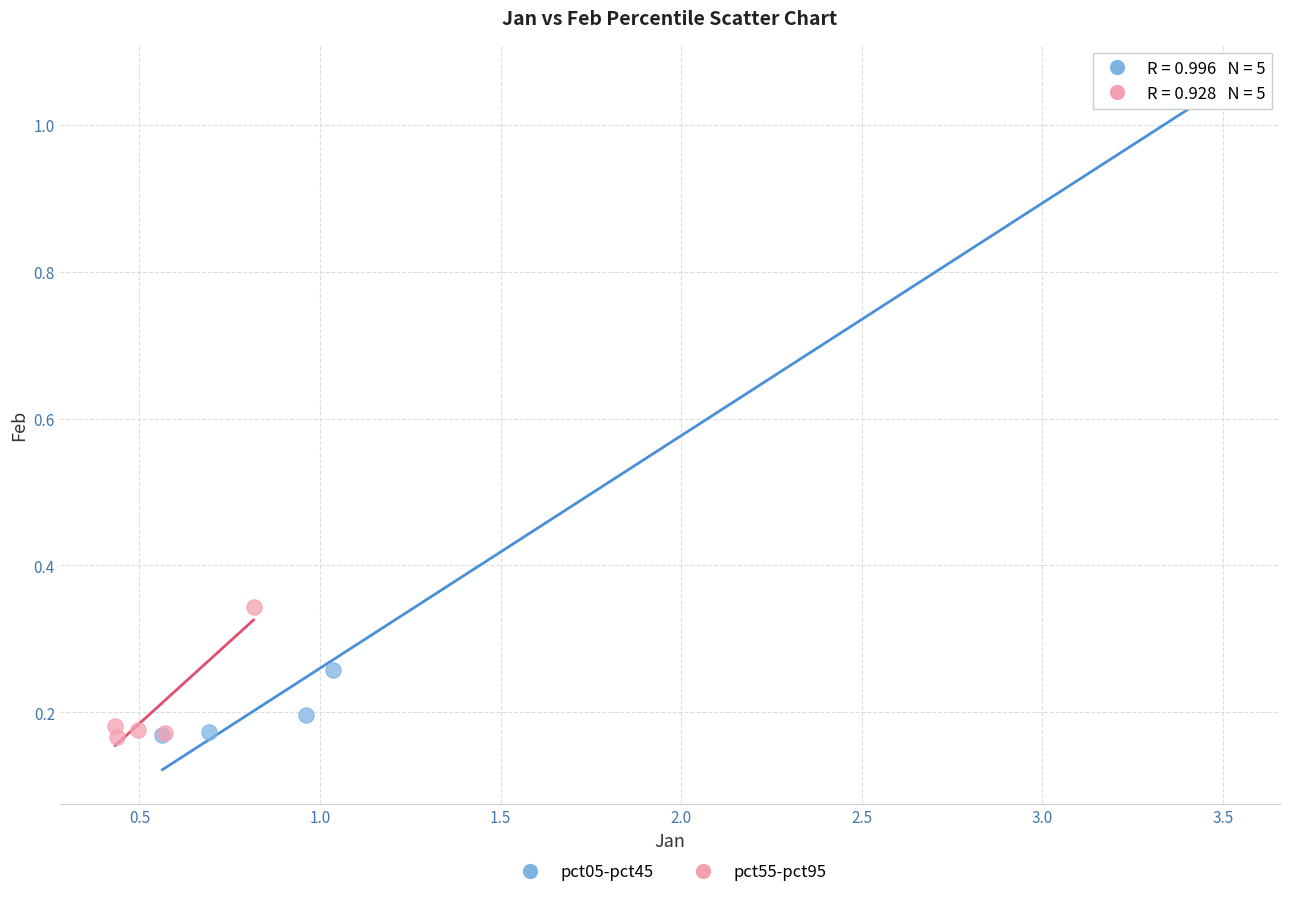

Which series contains the highest Y value?

pct05-pct45